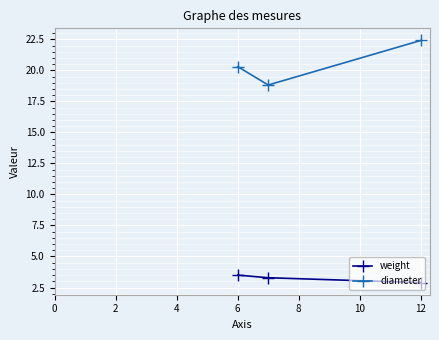

Rank the series by their average value, from lowest to highest.

weight, diameter